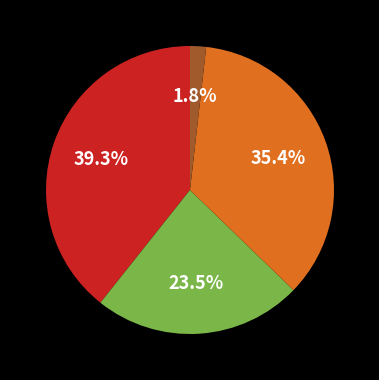

Is there any slice that represents more than half of the pie?

No